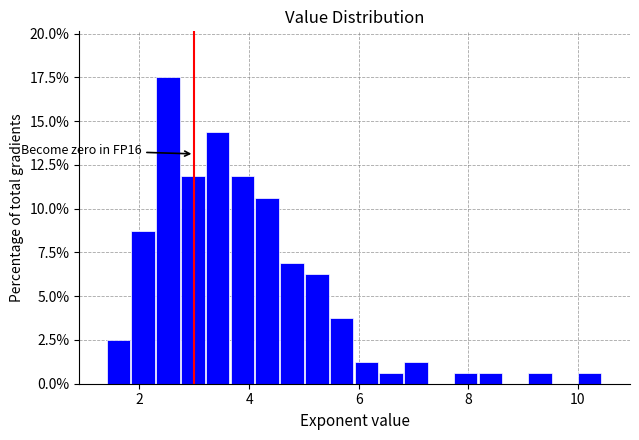

Read against the x-axis, roughly where is the centre of the tallest bar?

2.6